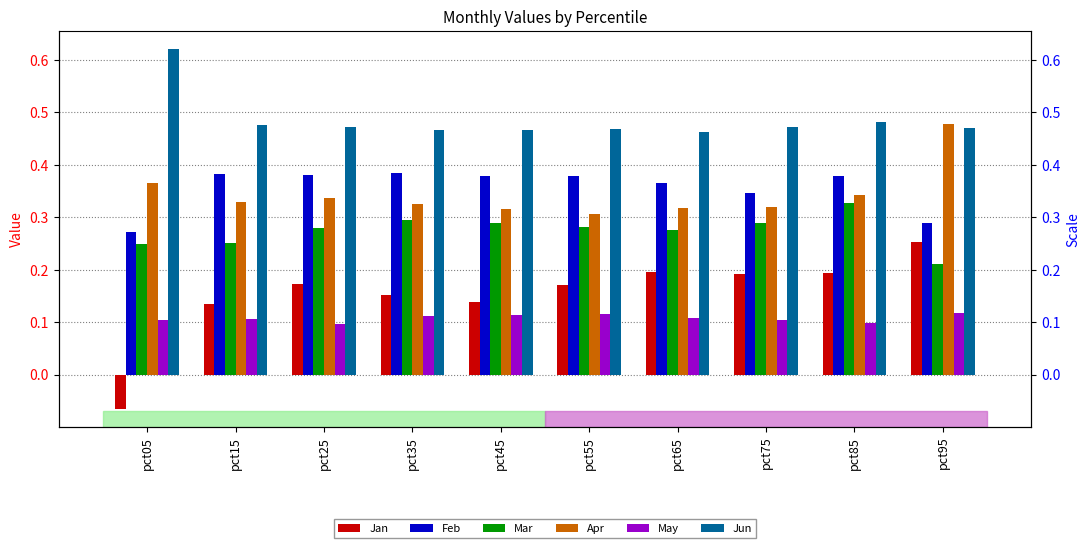

What is the highest value of the Apr series?

0.5